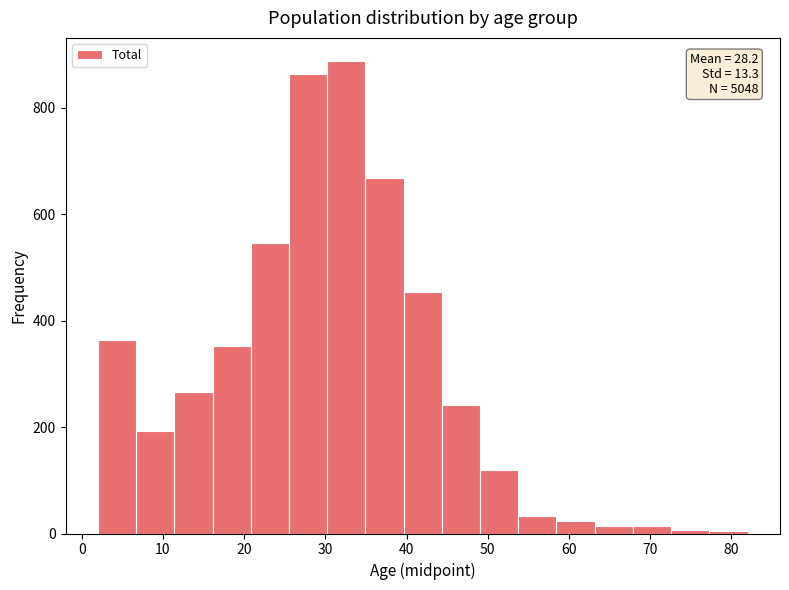

Over which range of the x-axis is the bar tallest?

30 to 35